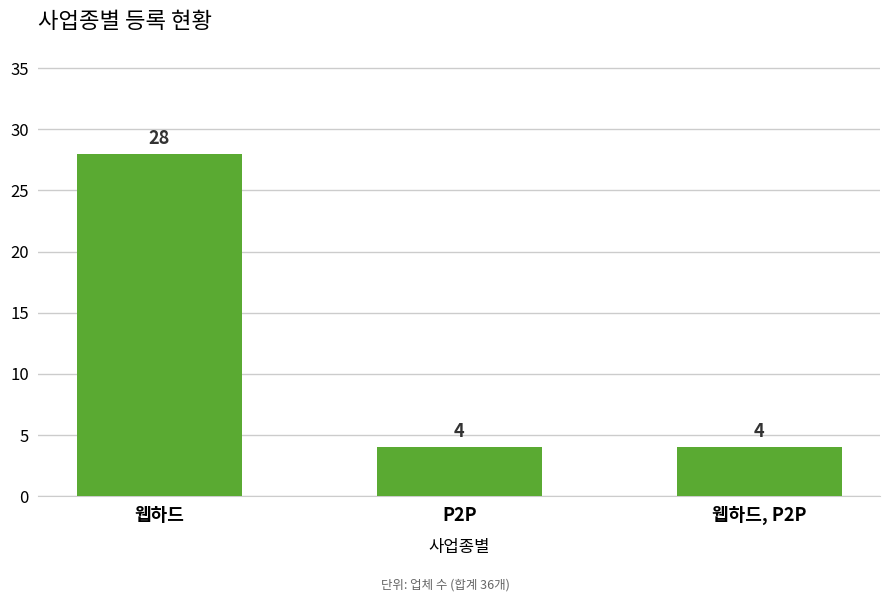

What is the smallest value displayed?

4